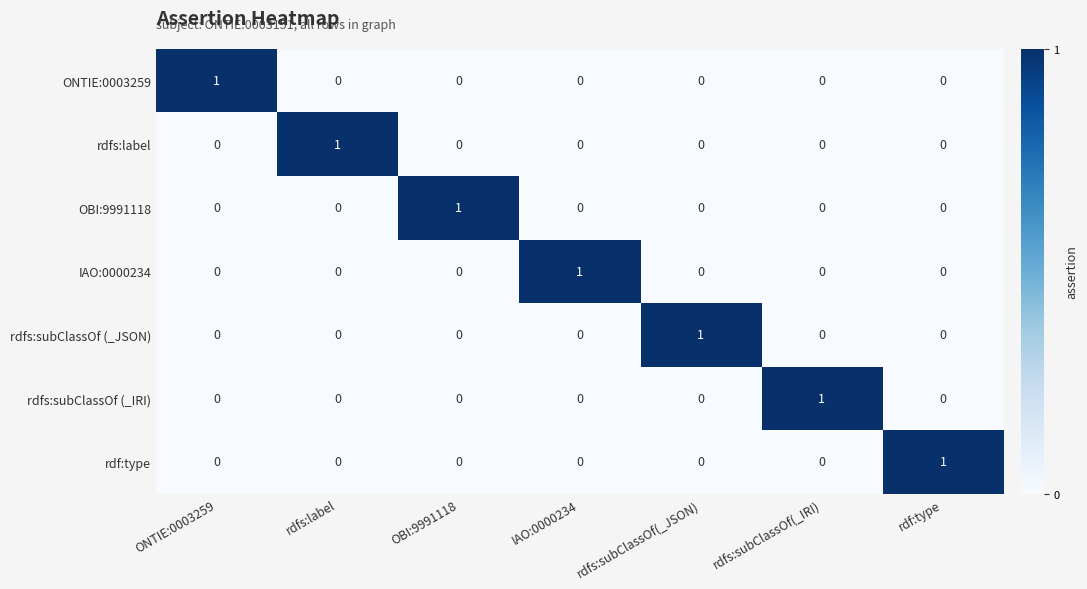

At how many categories does at least one series exceed 0?

7